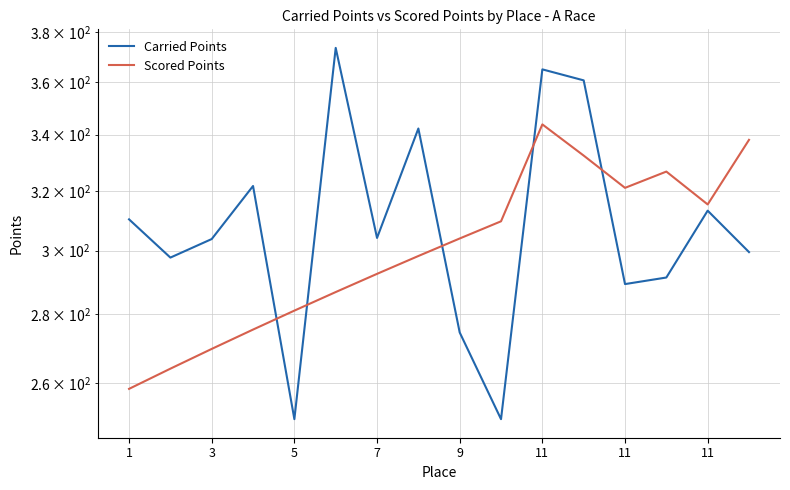

Count the number of categories in the chart.

16